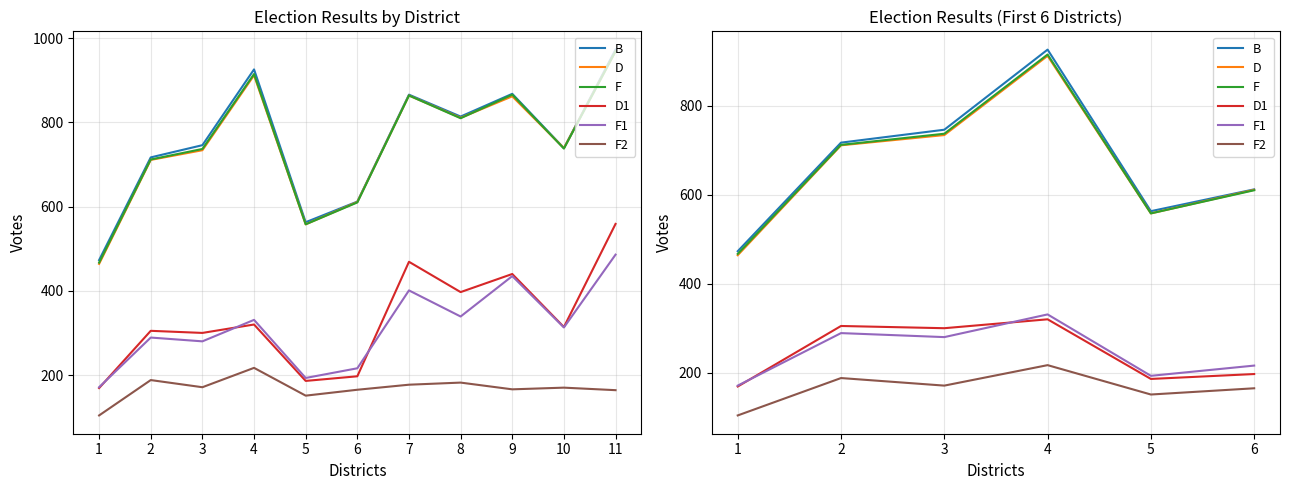

Where is the first local minimum for F?

5